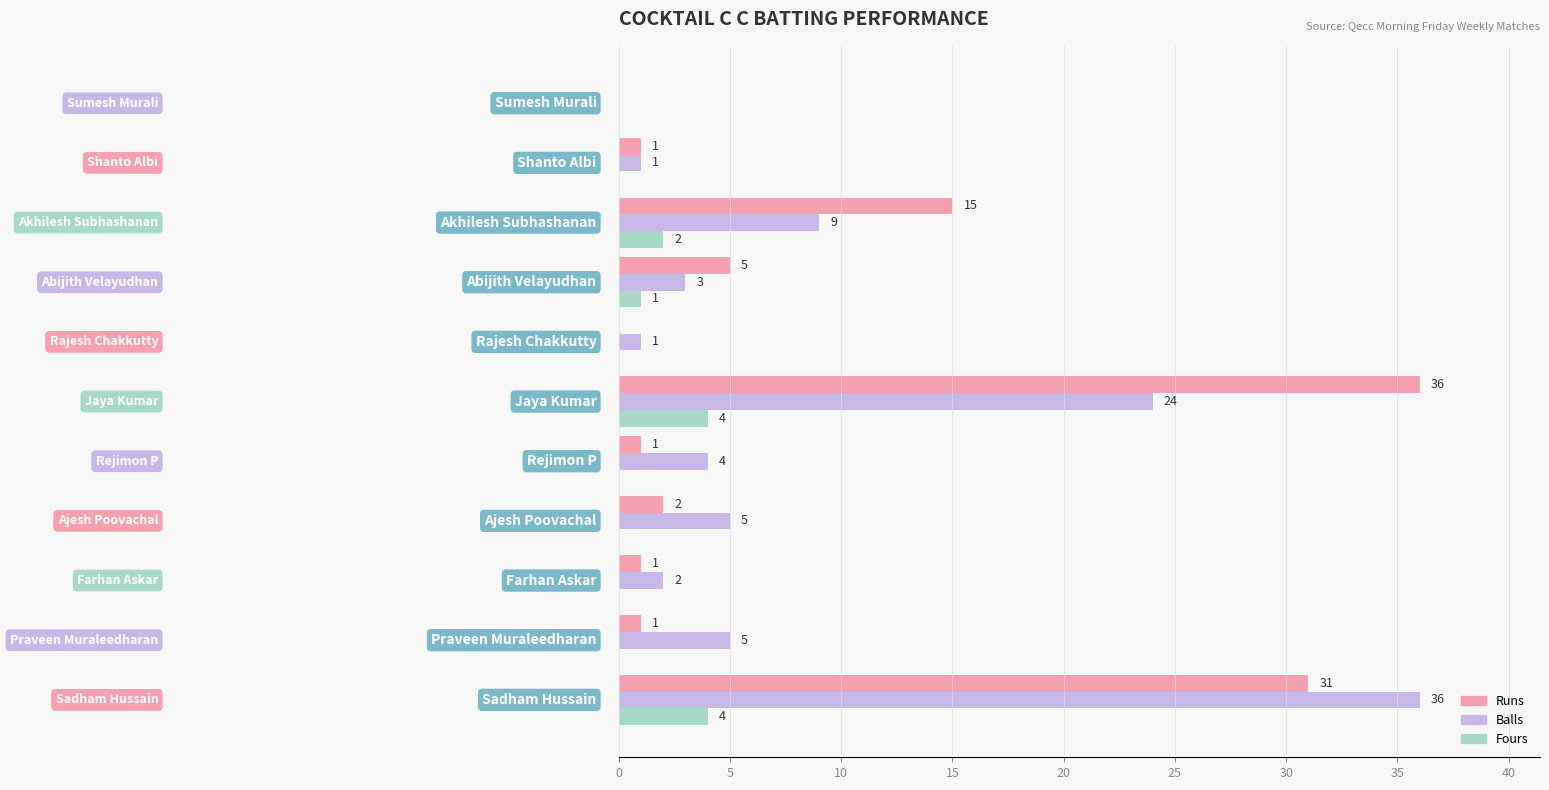

How many Fours values are between 0 and 2?

9